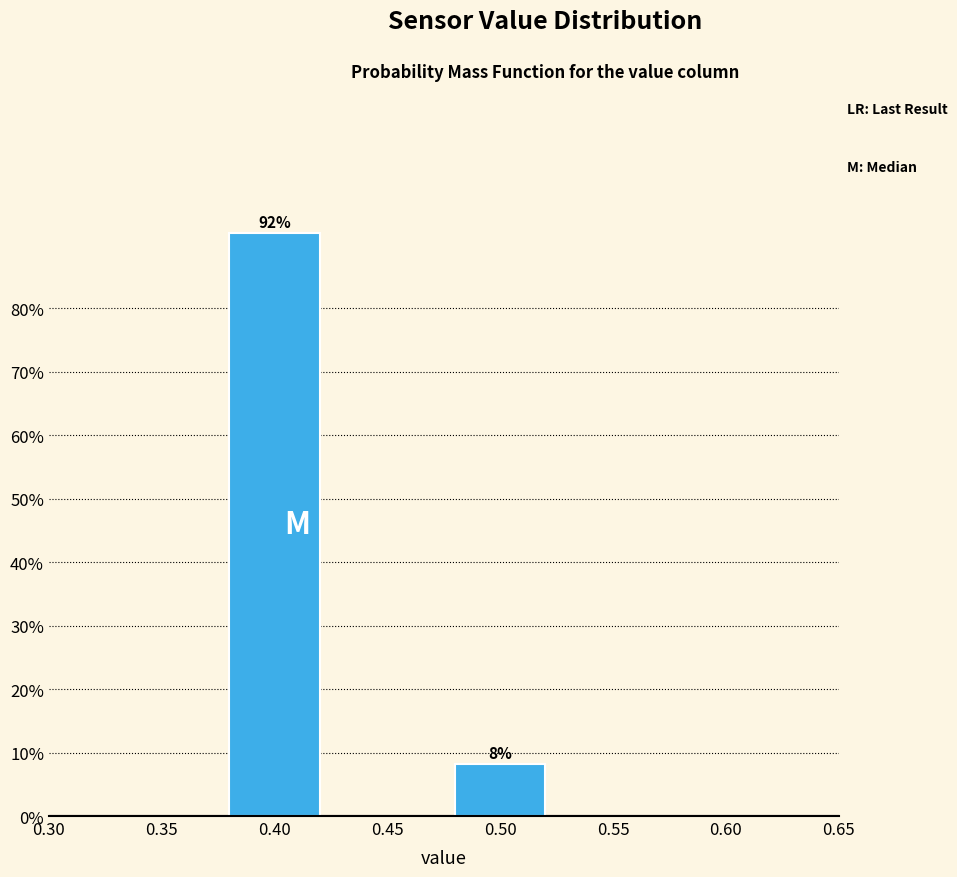

Where does the data first go above 91?

0.40